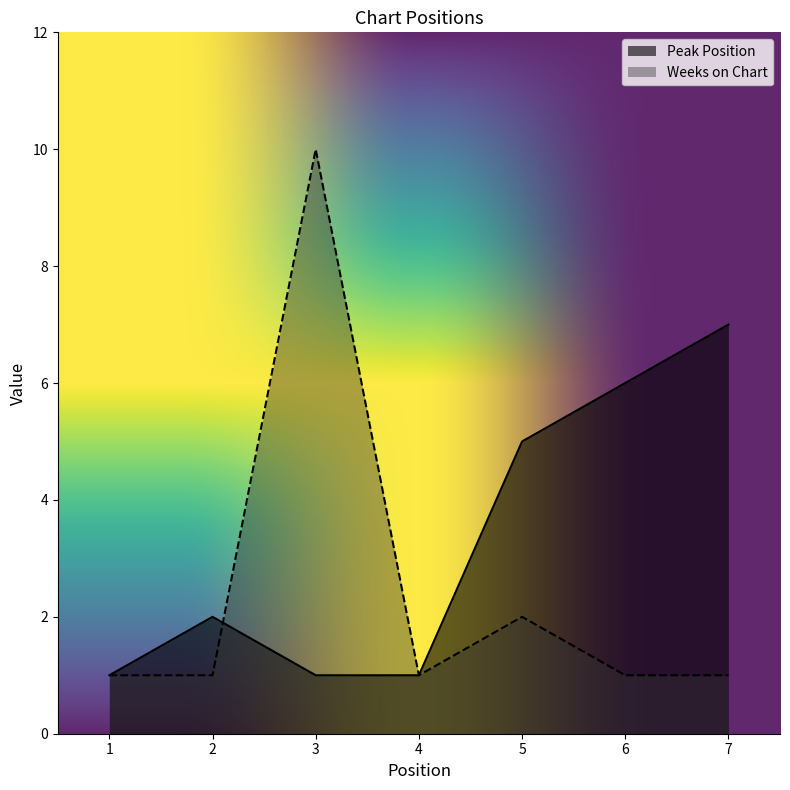

At which category is the sum across all series the highest?

3